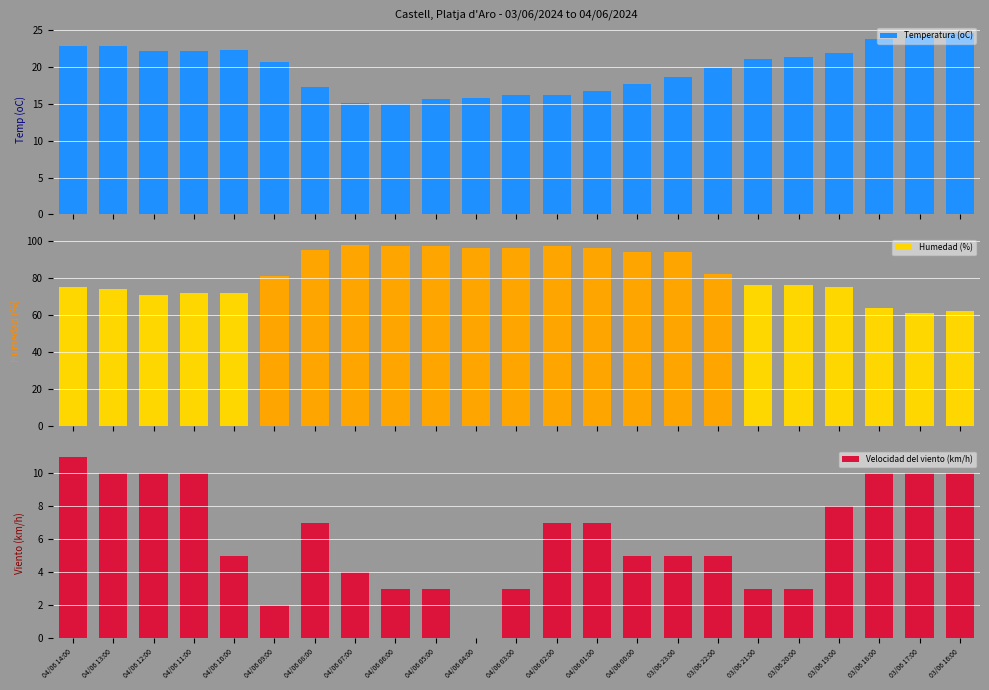

Rank the categories by Temperatura (oC) value from lowest to highest.

04/06 06:00, 04/06 07:00, 04/06 05:00, 04/06 04:00, 04/06 02:00, 04/06 03:00, 04/06 01:00, 04/06 08:00, 04/06 00:00, 03/06 23:00, 03/06 22:00, 04/06 09:00, 03/06 21:00, 03/06 20:00, 03/06 19:00, 04/06 12:00, 04/06 11:00, 04/06 10:00, 04/06 14:00, 04/06 13:00, 03/06 18:00, 03/06 17:00, 03/06 16:00